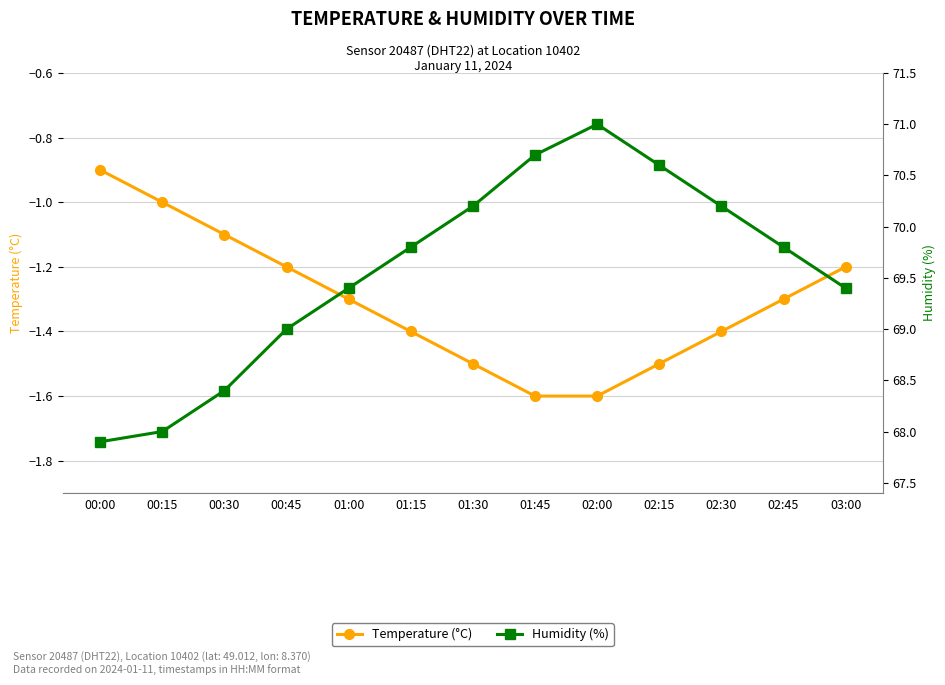

Reading left to right, list all the values displayed in this chart.

Temperature (°C): -0.9	-1.0	-1.1	-1.2	-1.3	-1.4	-1.5	-1.6	-1.6	-1.5	-1.4	-1.3	-1.2
Humidity (%): 67.9	68.0	68.4	69.0	69.4	69.8	70.2	70.7	71.0	70.6	70.2	69.8	69.4